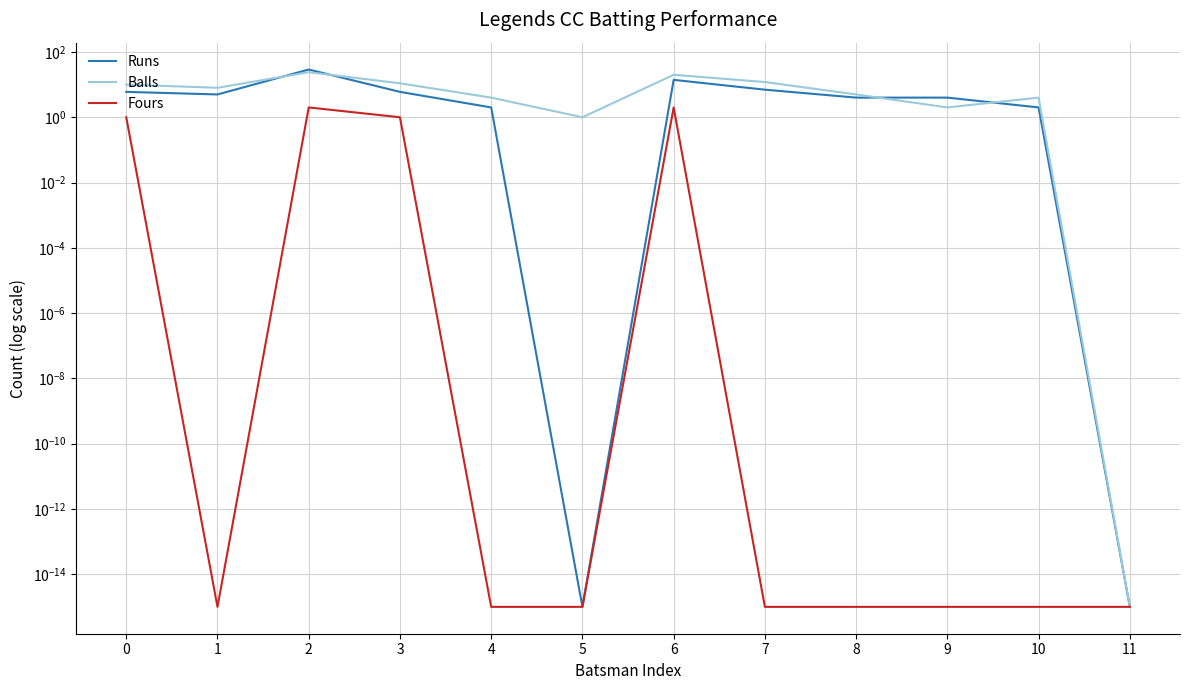

At which category does Fours reach its first local valley?

1